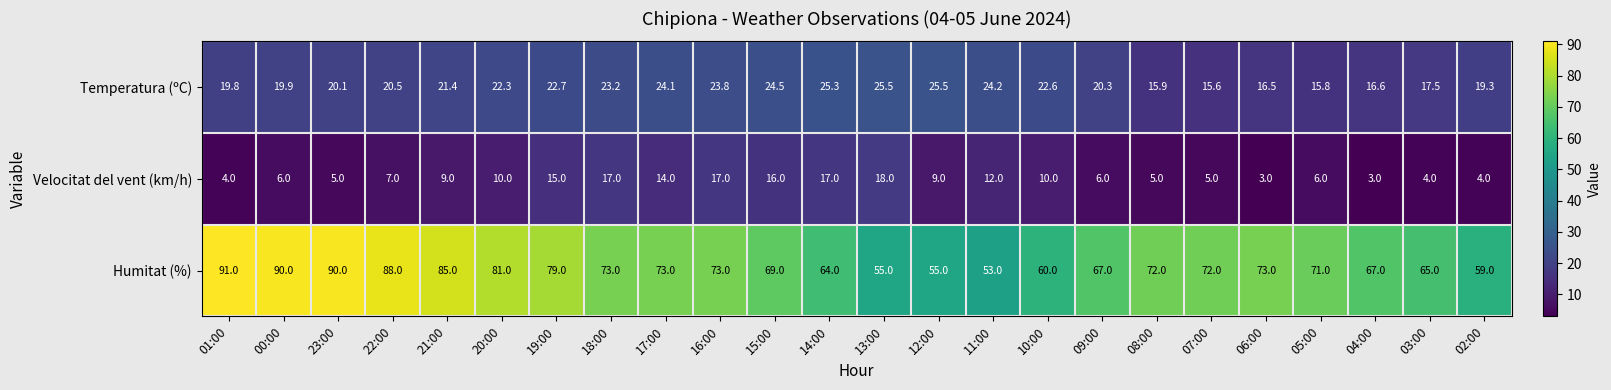

What is the difference between the second highest and second lowest values in the Temperatura (ºC) series?

9.7